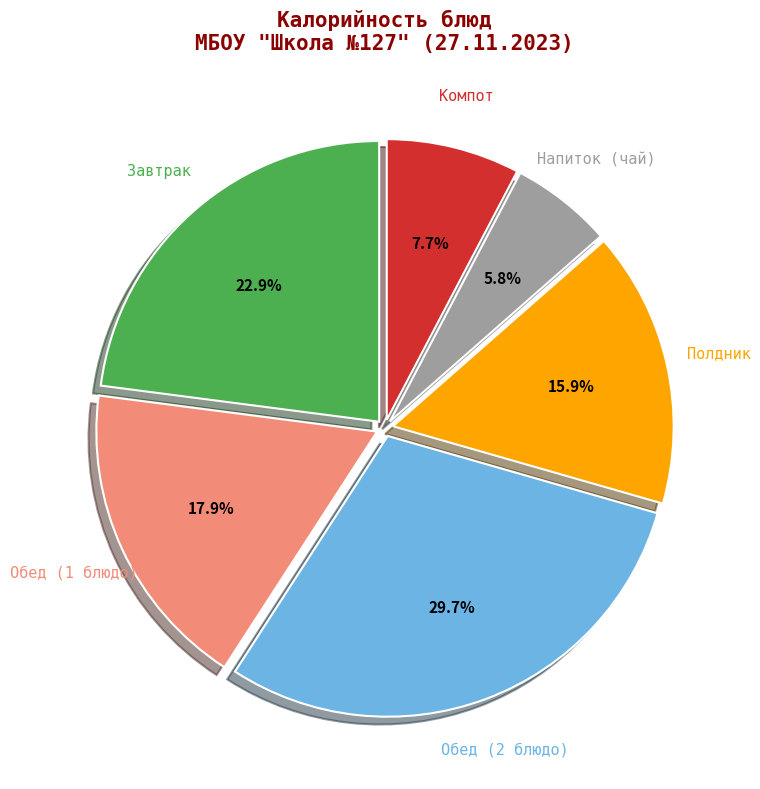

Combined, do Компот and Обед (1 блюдо) account for over 50%?

No